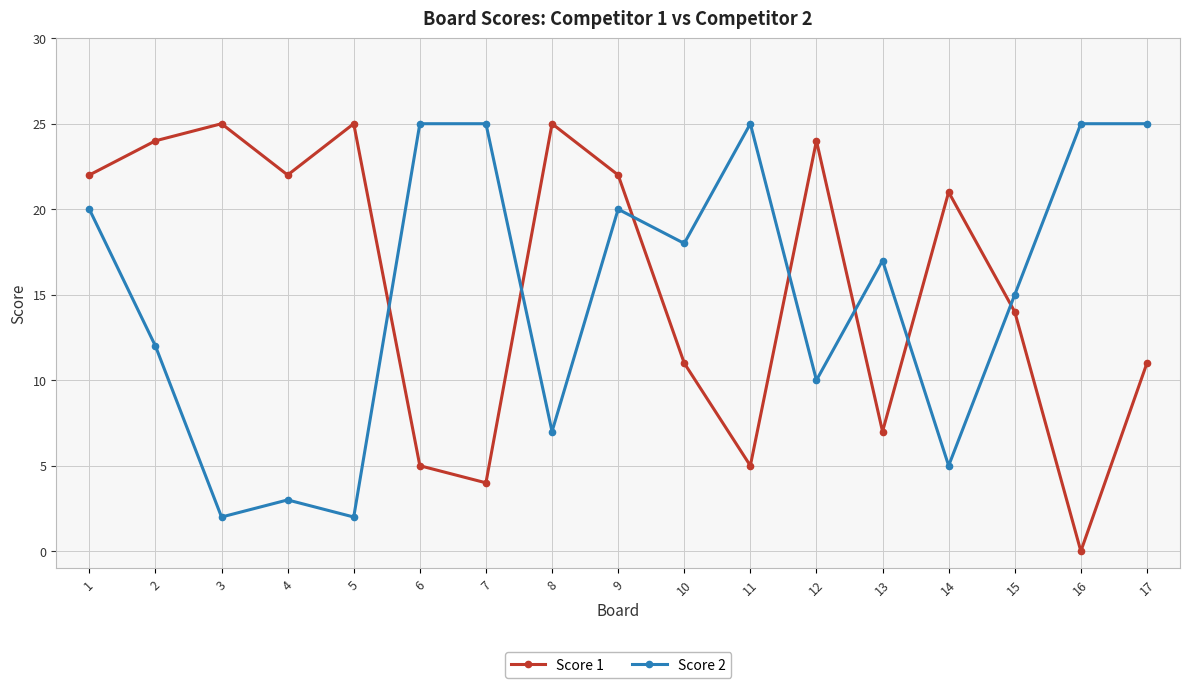

Rank the series at 17 from highest to lowest value.

Score 2, Score 1